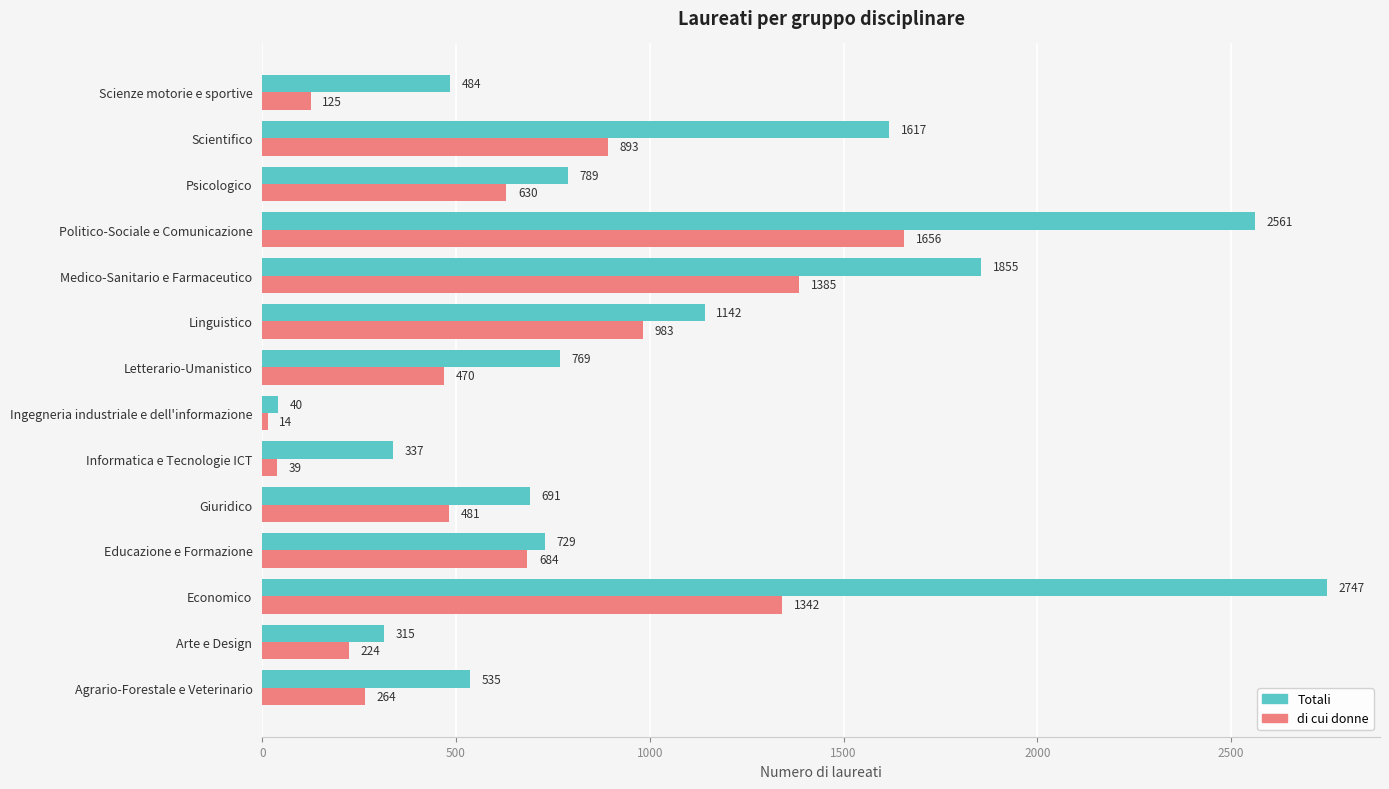

Which series changed the most between Informatica e Tecnologie ICT and Medico-Sanitario e Farmaceutico?

Totali